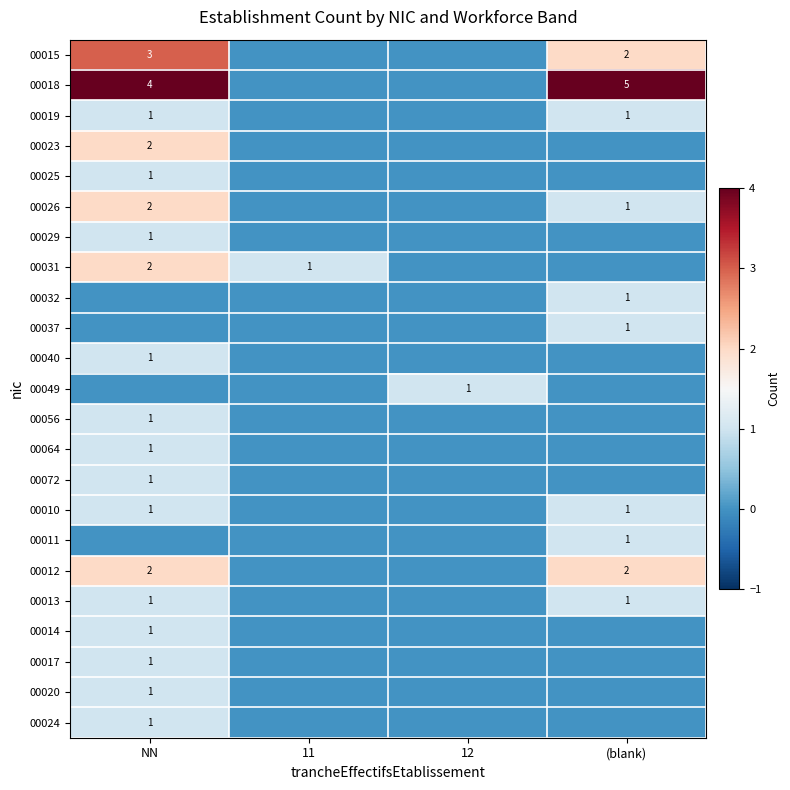

What is the difference between the highest and lowest values at NN?

4